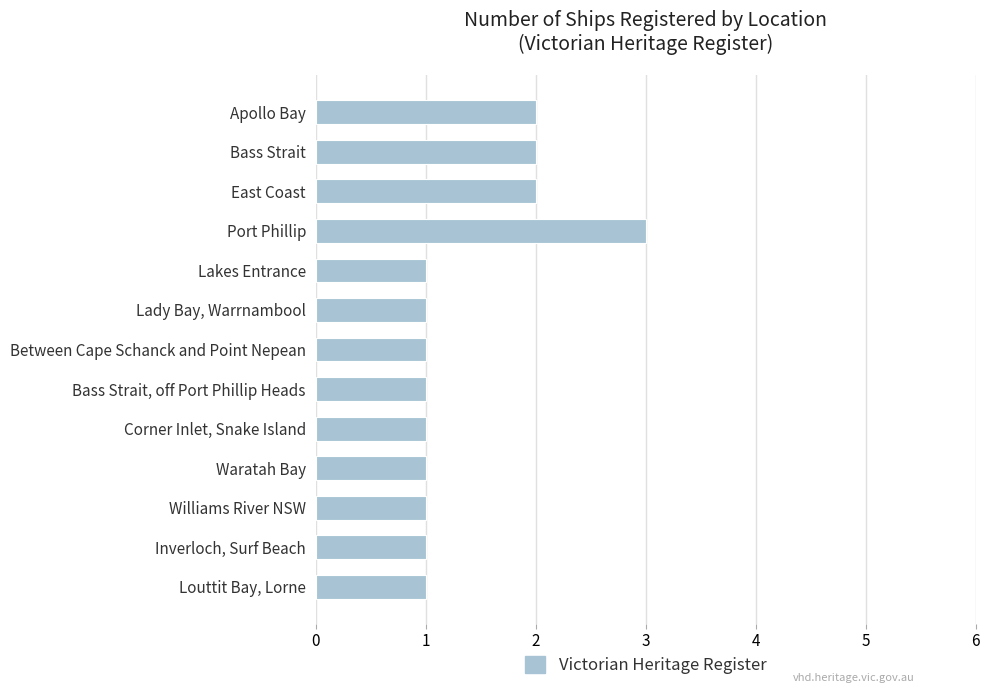

What is the difference between the maximum and minimum values?

2